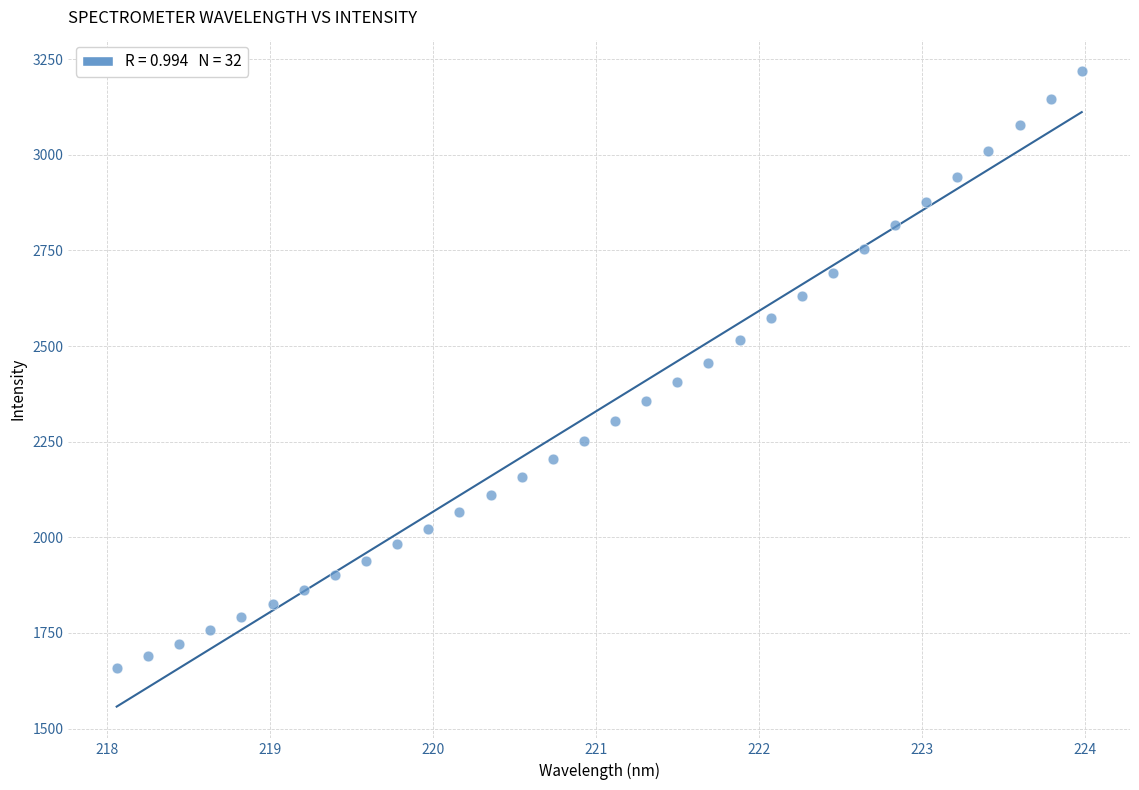

What is the range of Y values (max minus min)?

1559.0